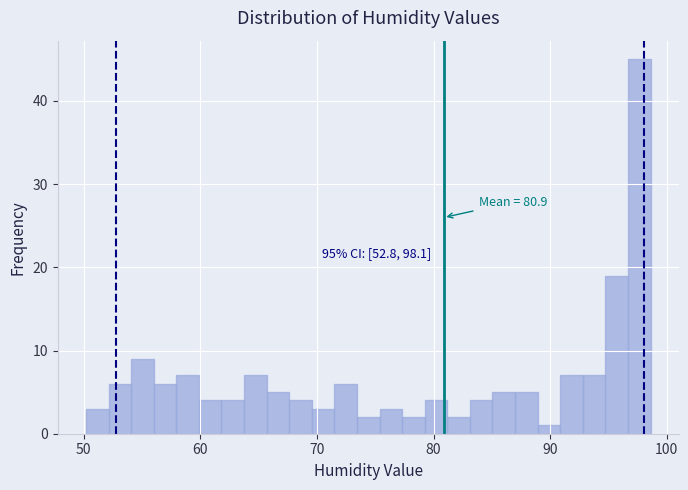

Around what value on the x-axis is the tallest bar? Give the approximate position of its centre, as read against the axis.

98